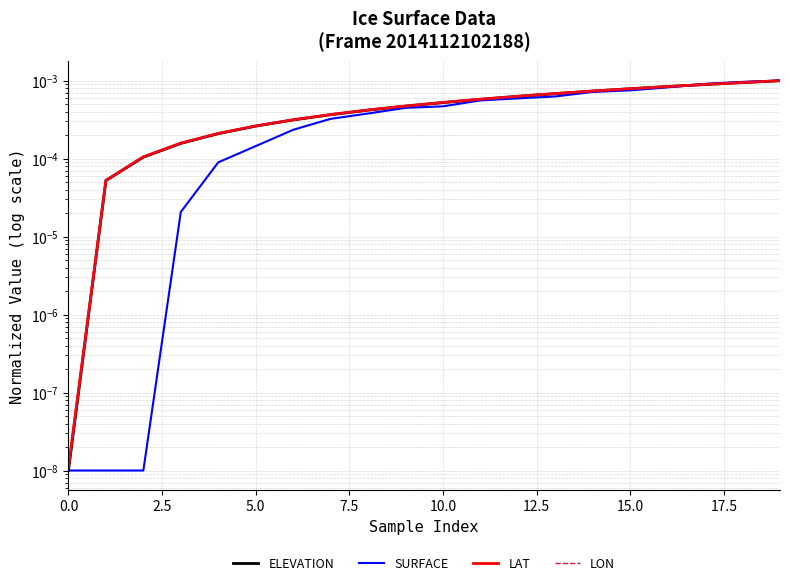

At which category is the sum across all series the highest?

19